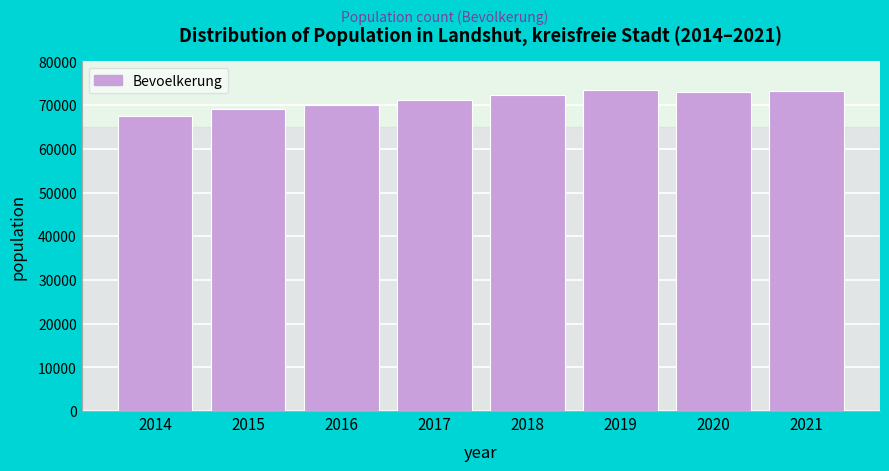

What is the approximate value at 2020?

73065